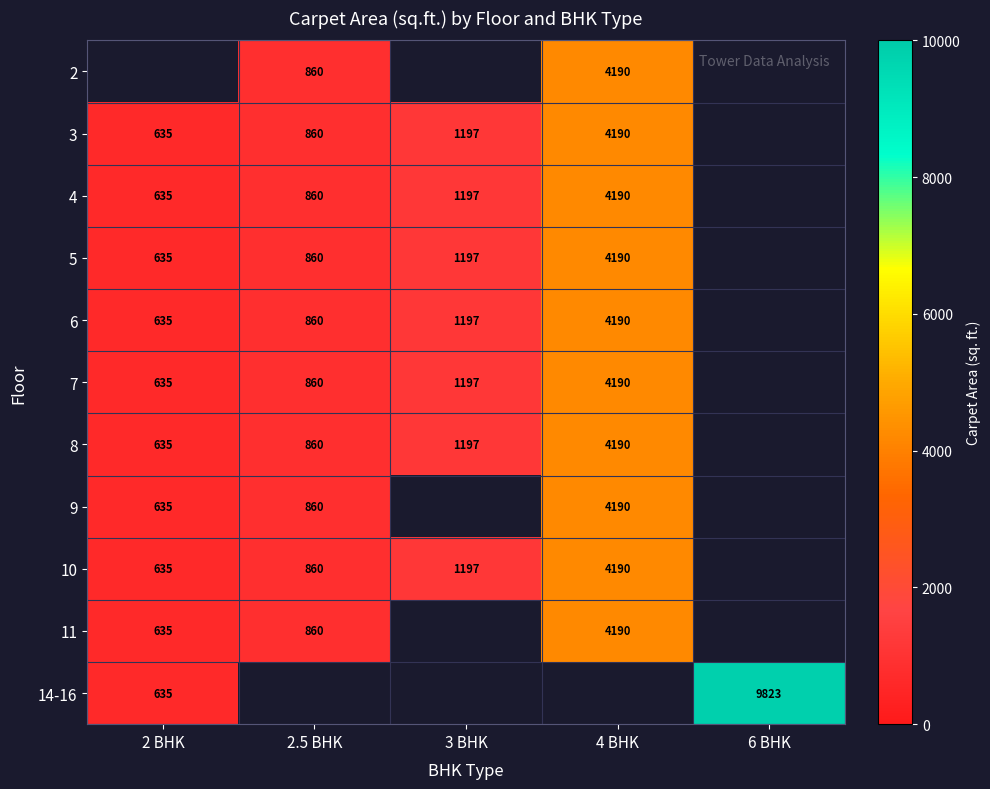

What is the difference between the 4 values at 4 BHK and 3 BHK?

2993